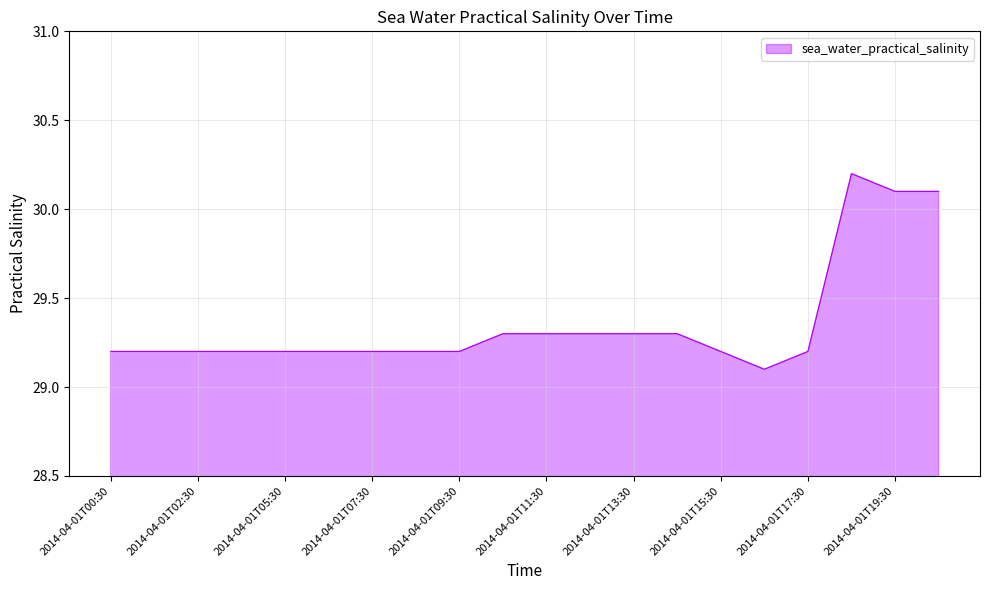

What is the maximum value shown in the chart?

30.2